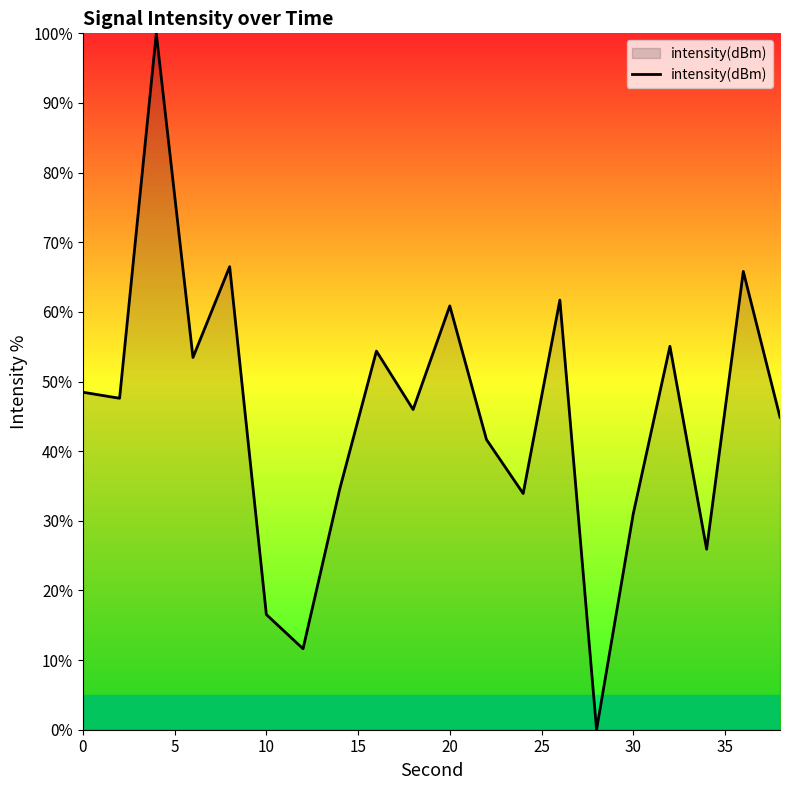

What is the difference between the maximum and minimum values?

100.0